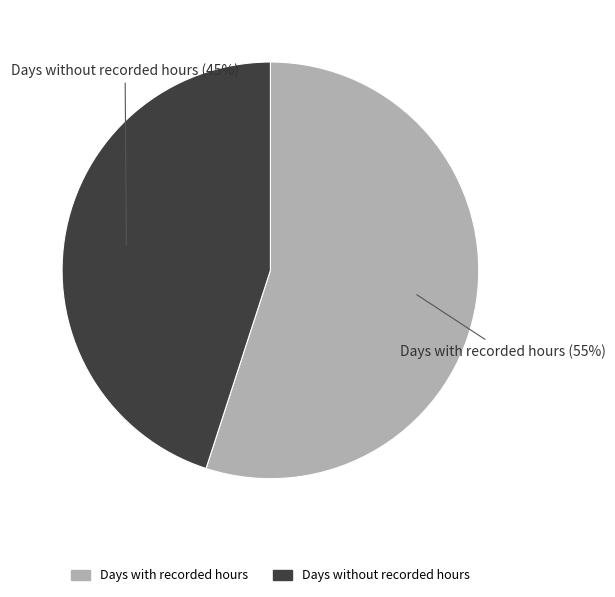

What percentage is the Days with recorded hours slice, to the nearest percent?

55%